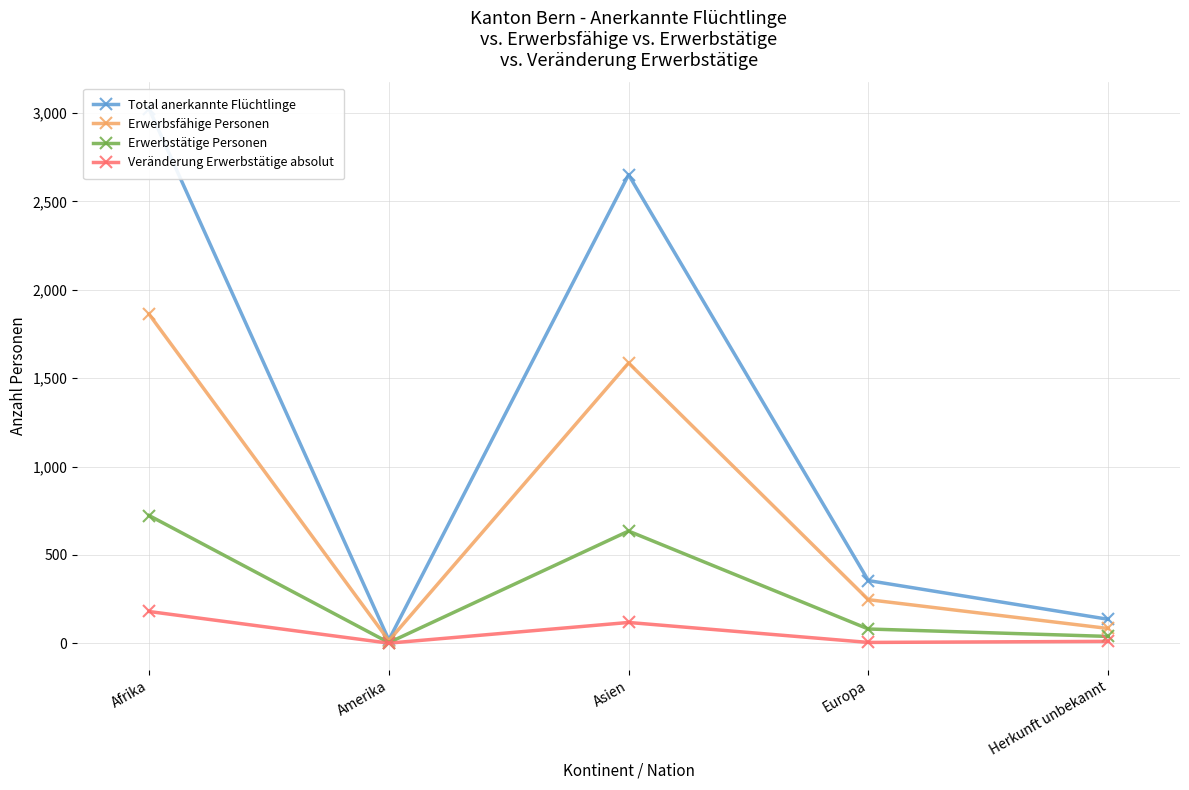

Which series has the largest total across all categories?

Total anerkannte Flüchtlinge